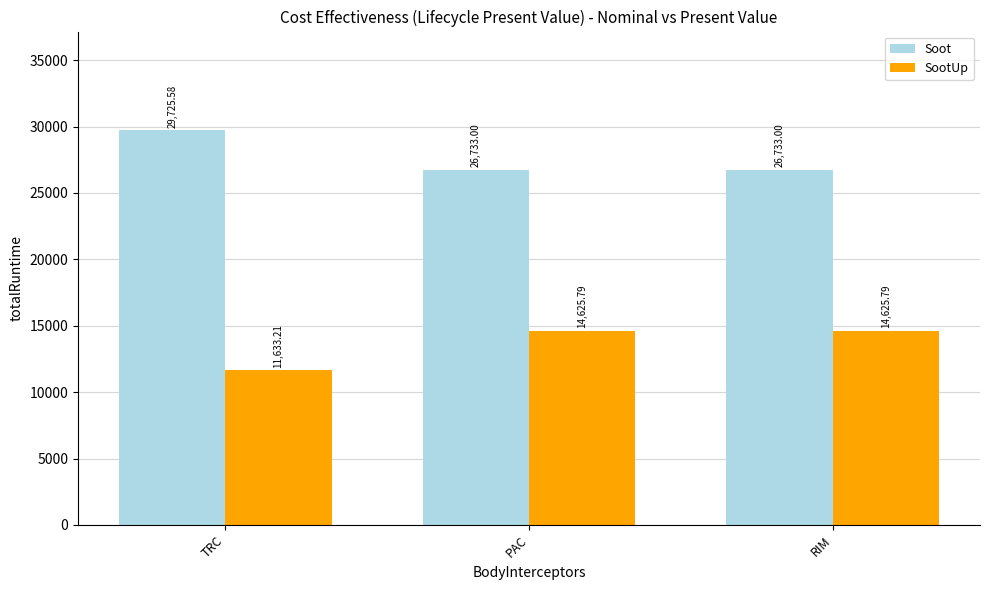

How many values in the SootUp series are below 14625?

1